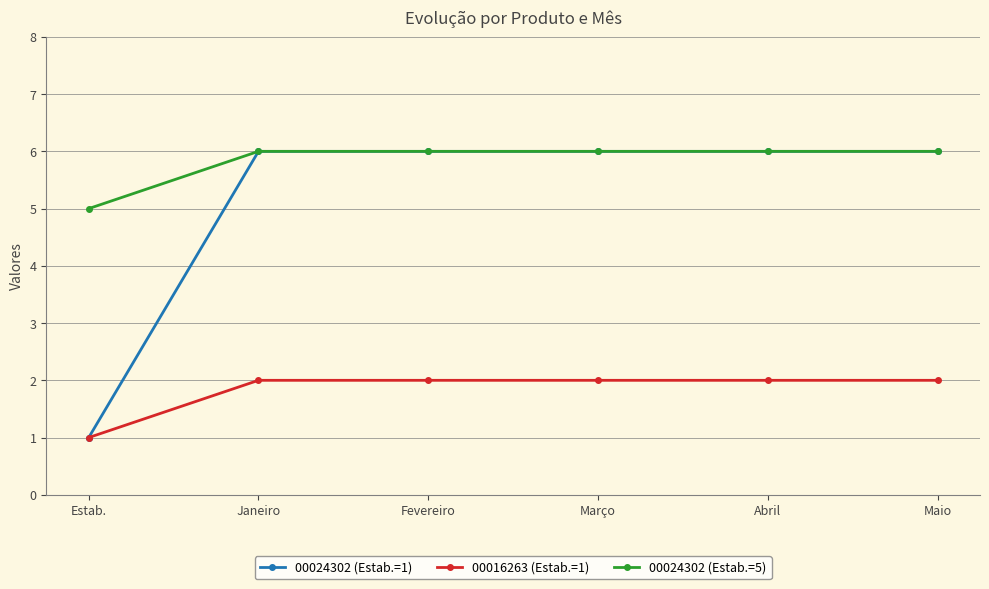

What is the average value of the 00024302 (Estab.=5) series?

6